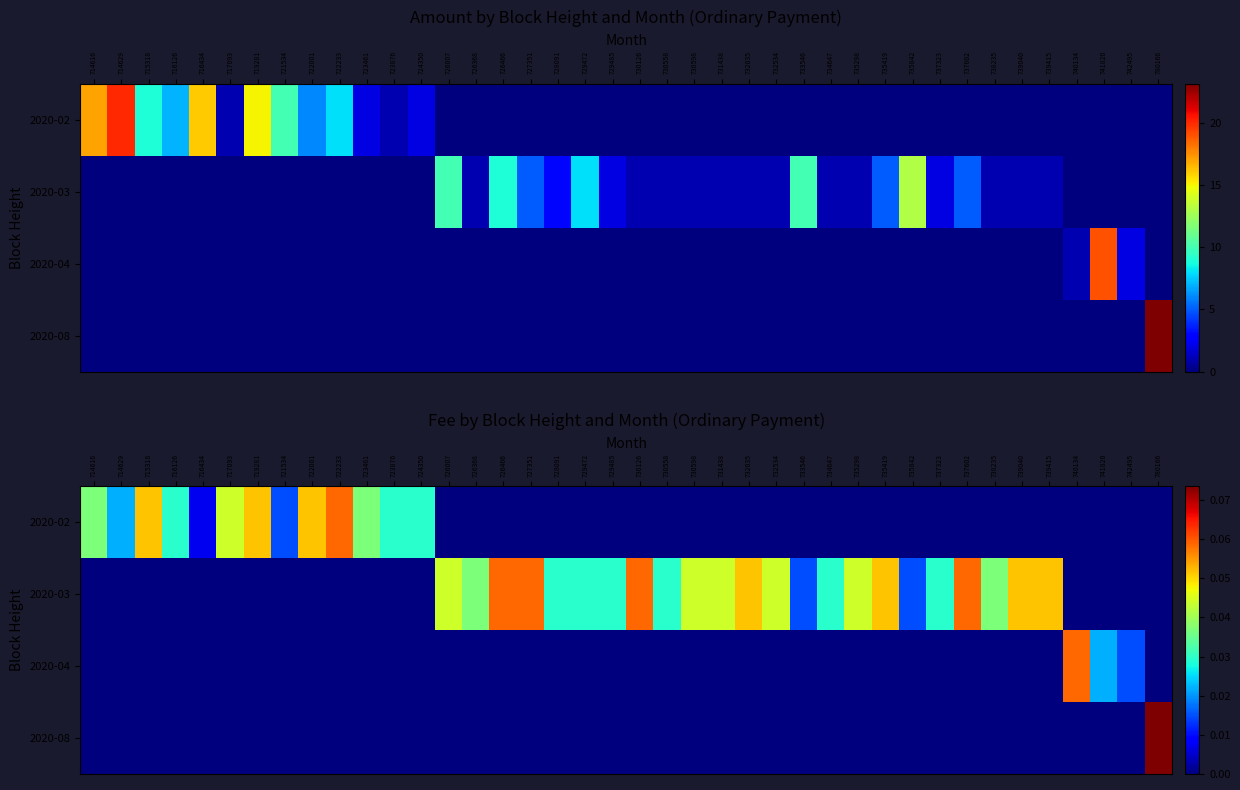

List the series in order of their peak value, lowest first.

2020-02, 2020-03, 2020-04, 2020-08